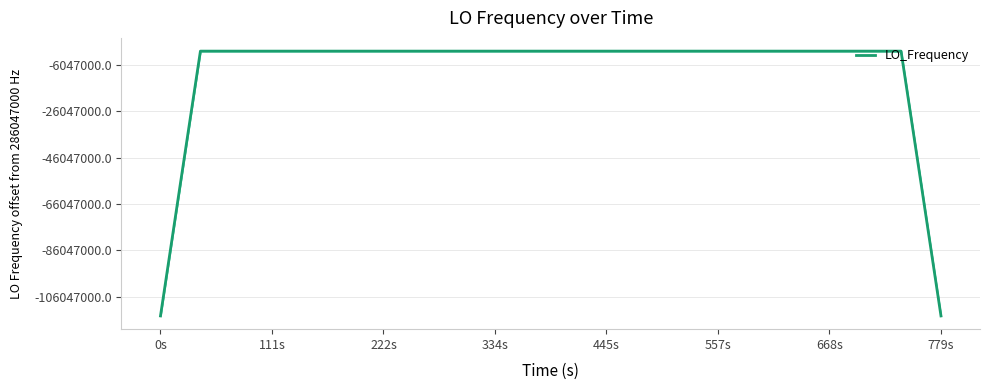

How many interior local peaks (higher than both neighbors) does the data have?

12